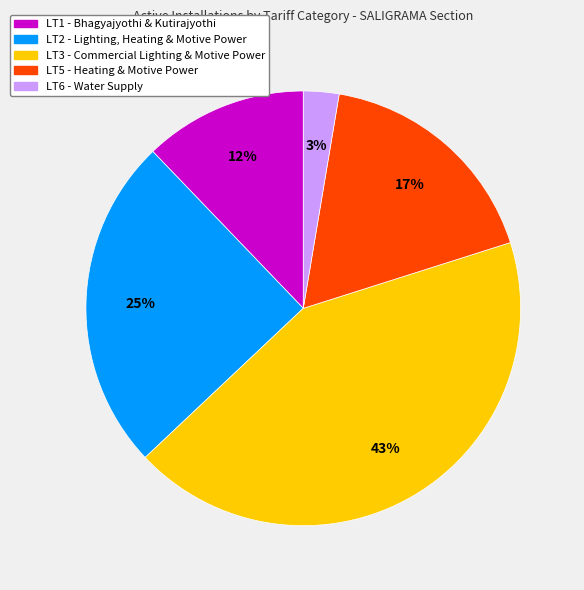

Is there any slice that represents more than half of the pie?

No